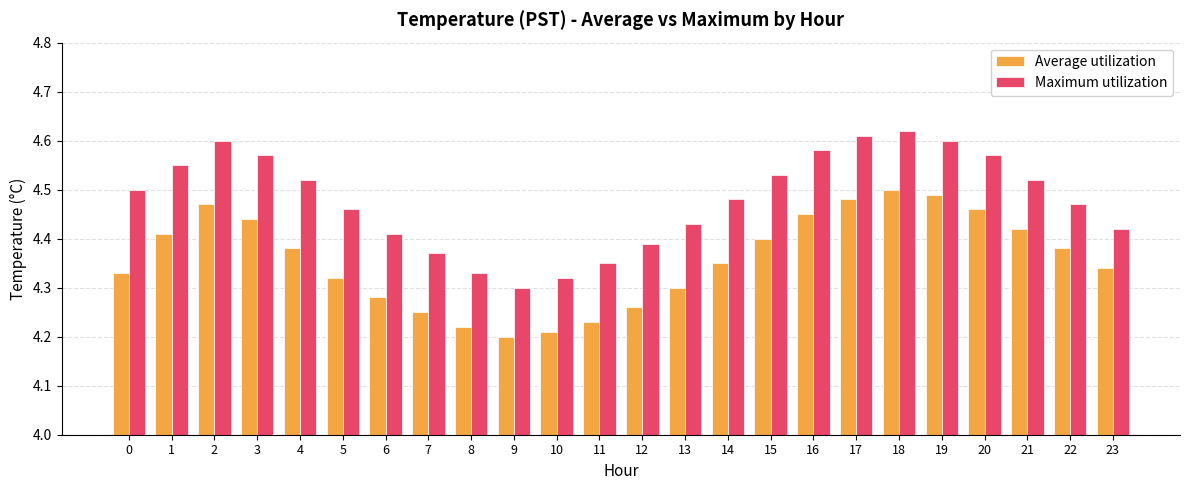

Between 1 and 16, which series saw the biggest shift?

Average utilization